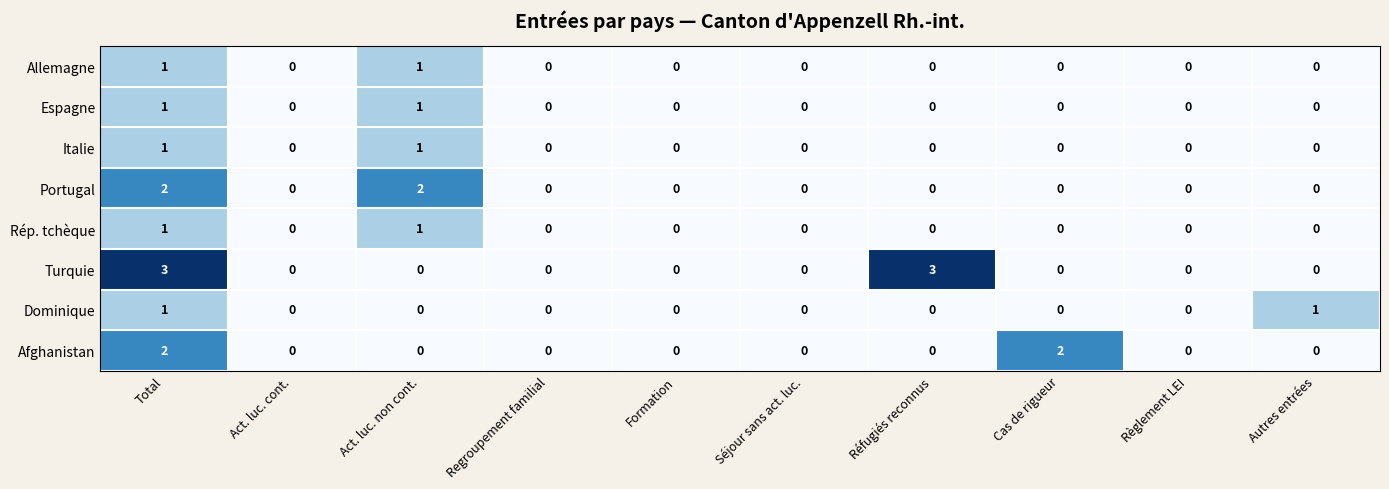

Is it true that Dominique equals 0 at Réfugiés reconnus?

True